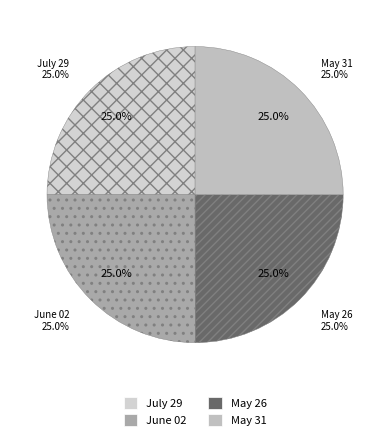

Rank the categories by value from lowest to highest.

May 26, July 29, June 02, May 31